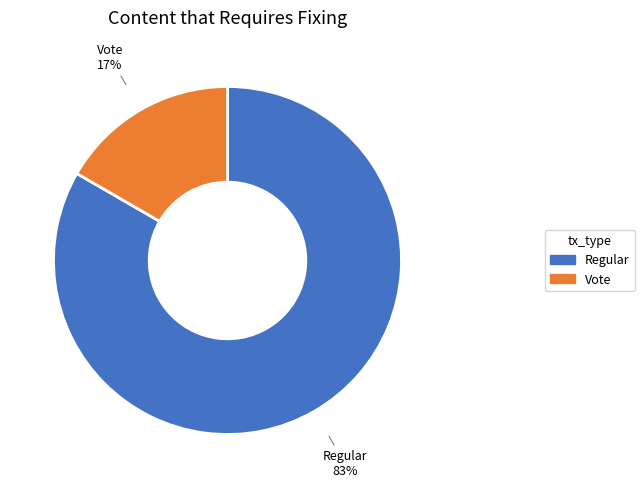

How many segments does this pie chart have?

2